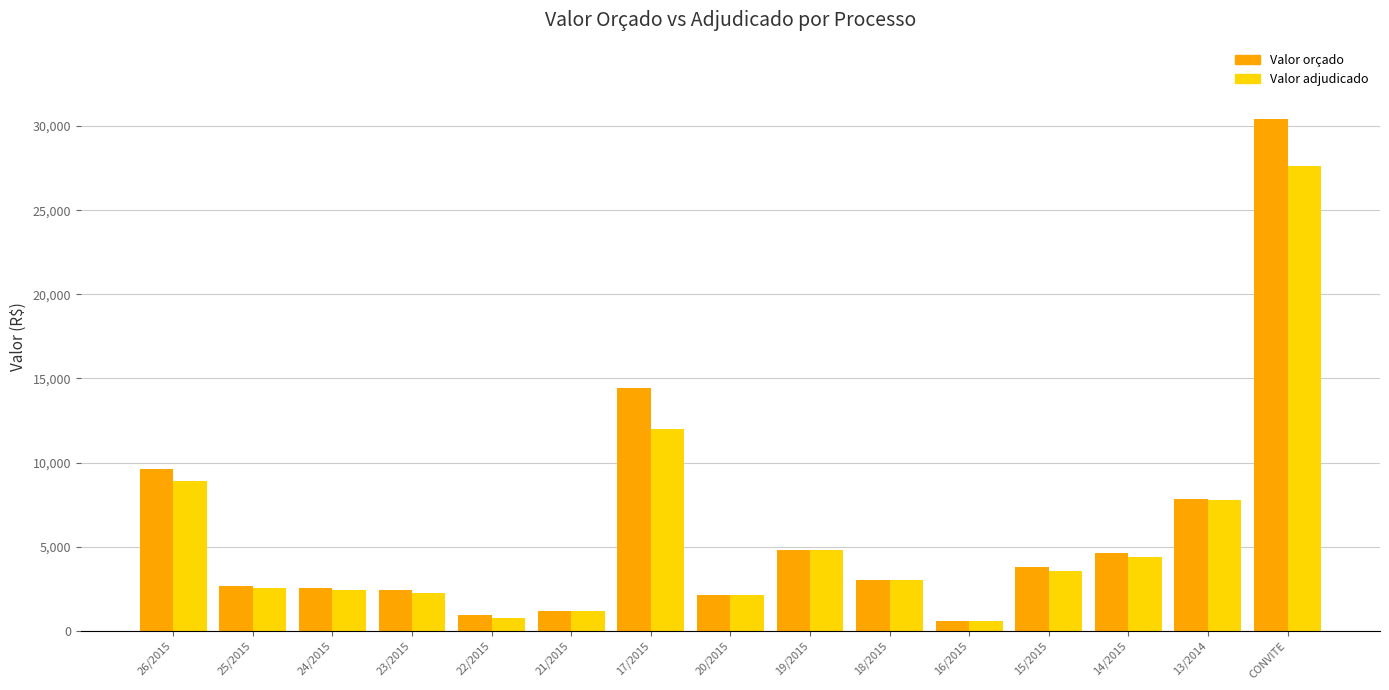

At which label is Valor adjudicado closest to 14090?

17/2015